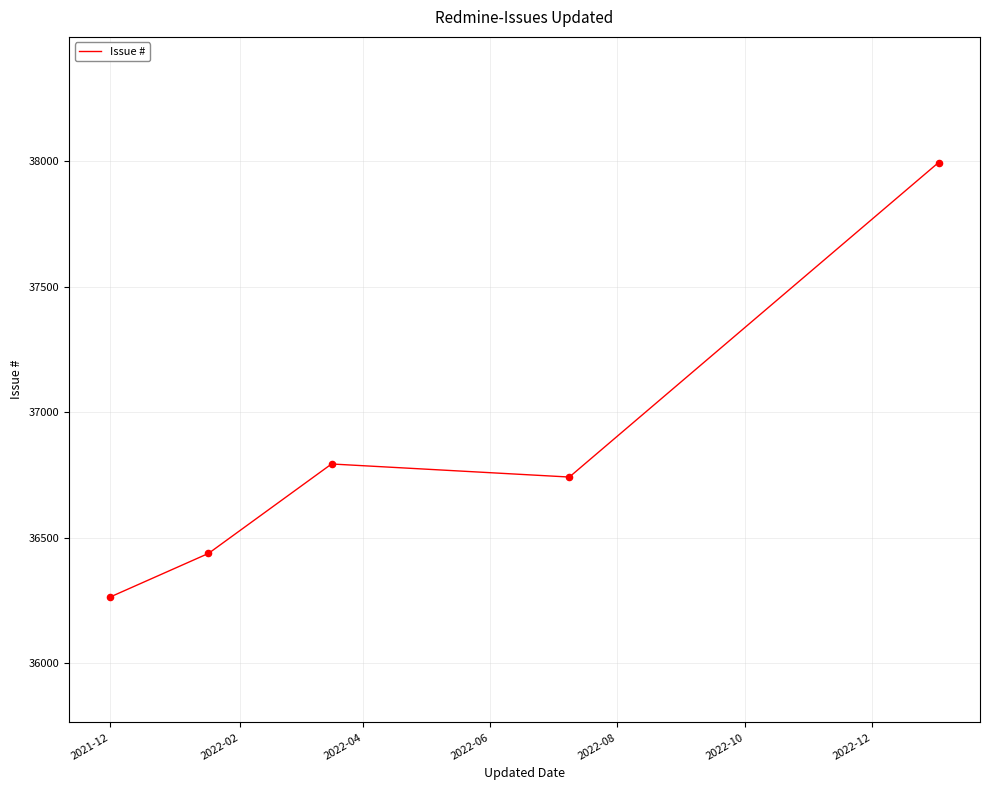

What is the difference between the maximum and minimum values?

1729